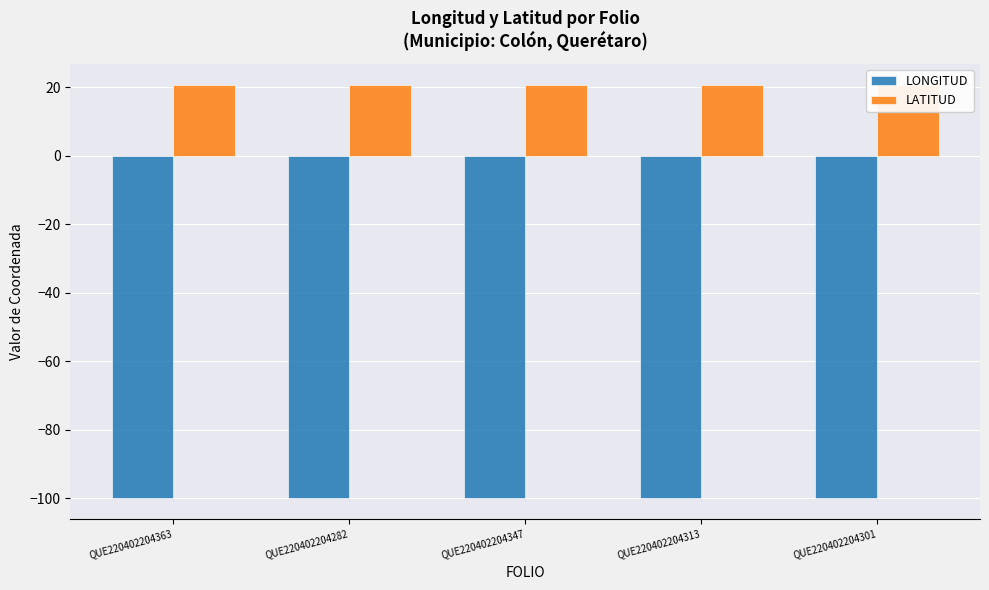

Rank the series at QUE220402204313 from lowest to highest value.

LONGITUD, LATITUD